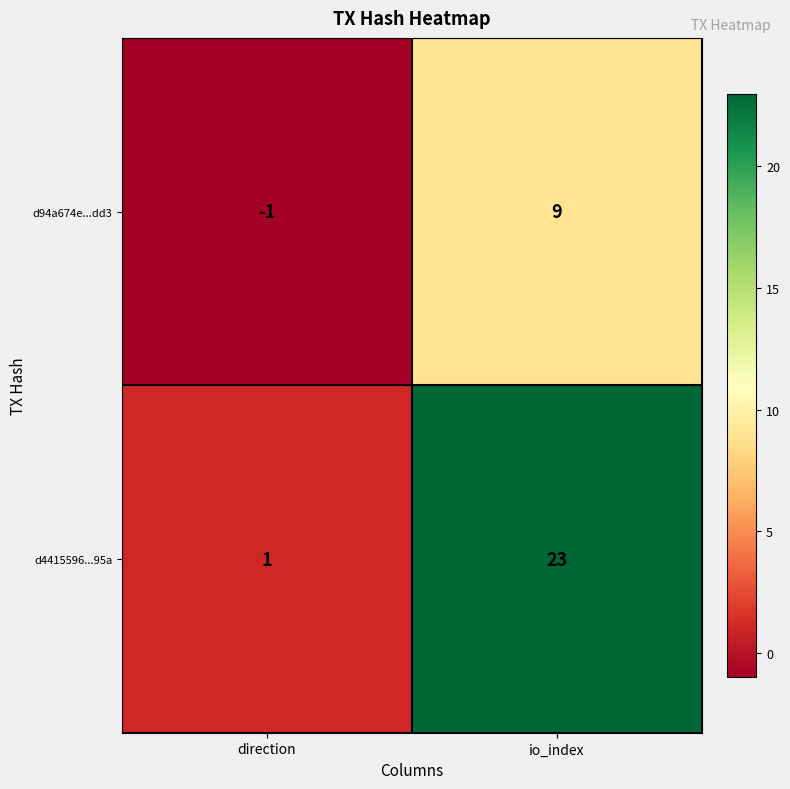

What is the greatest value displayed?

23